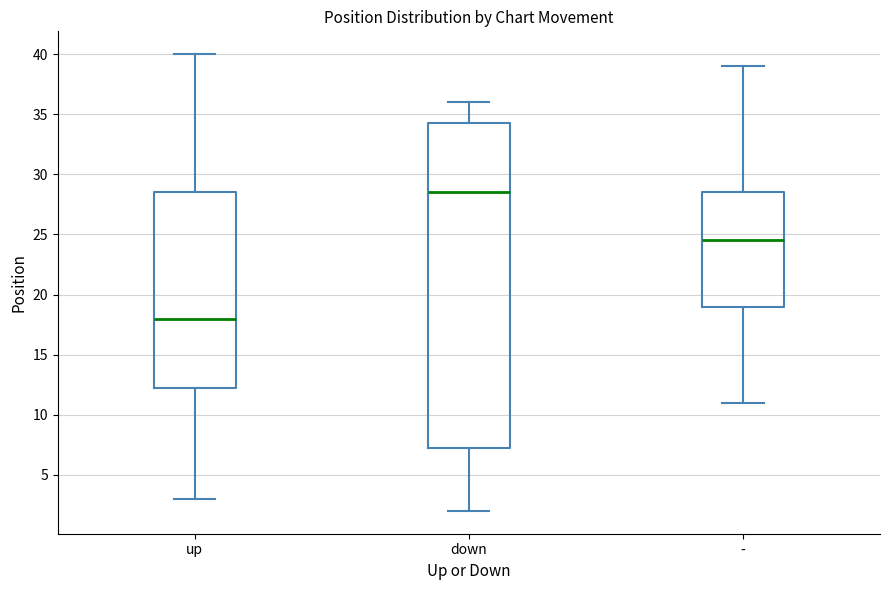

Reading left to right, read every box against the y-axis: the position of its median line, the range the box covers, and the ends of its whiskers. The values are not printed on the chart, so give them approximately, as read against the axis.

up: median 18.0, box 12.5 to 28.5, whiskers 3.0 to 40.0
down: median 28.5, box 7.5 to 34.5, whiskers 2.0 to 36.0
-: median 24.5, box 19.0 to 28.5, whiskers 11.0 to 39.0